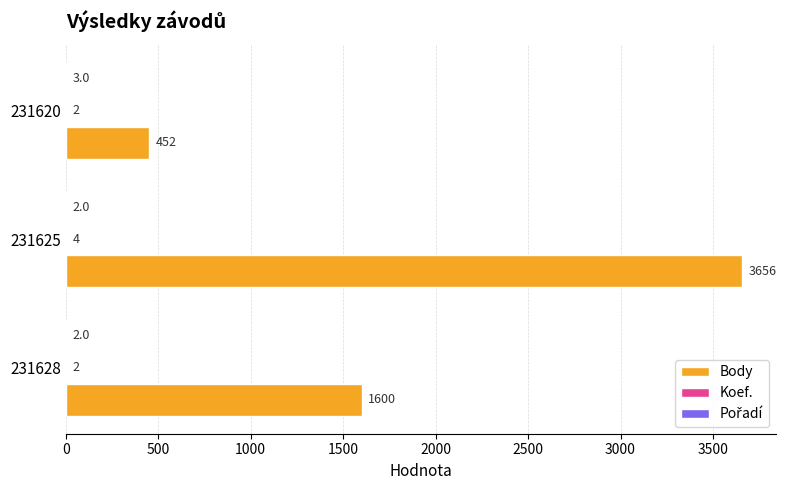

Is it true that Body equals 3656 at 231625?

True